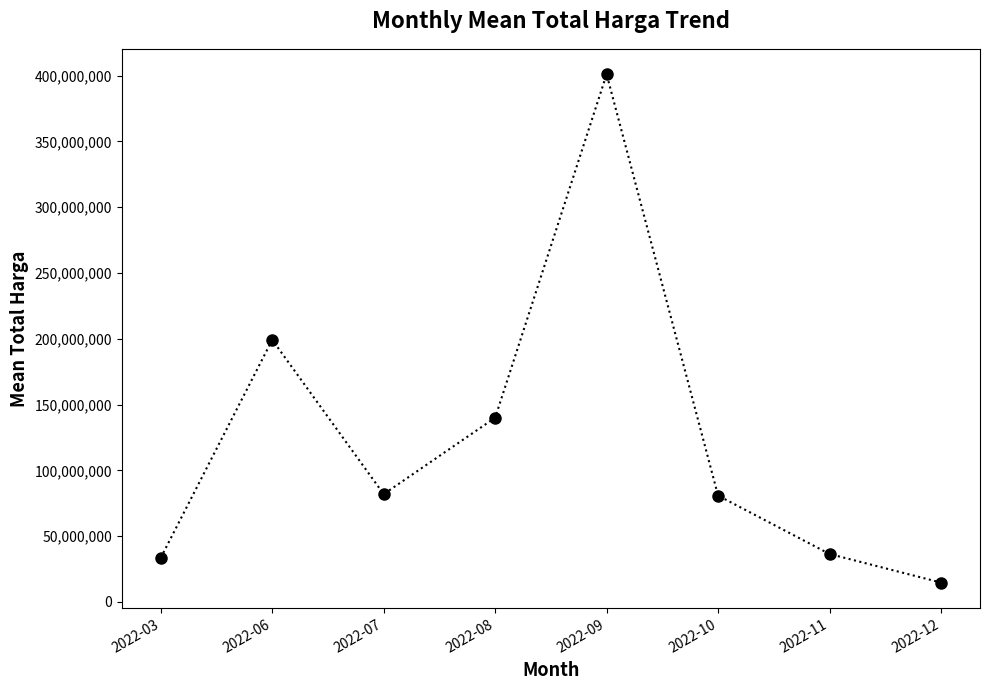

Which label corresponds to the smallest value in the chart?

2022-12